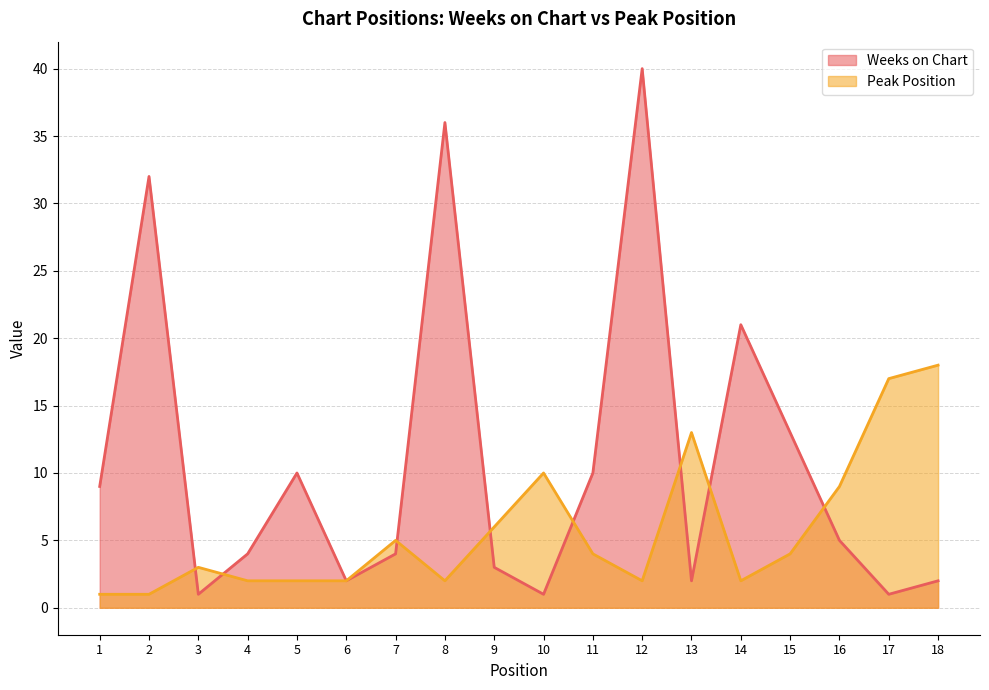

In Weeks on Chart, how many points are lower than both neighbors (excluding endpoints)?

5